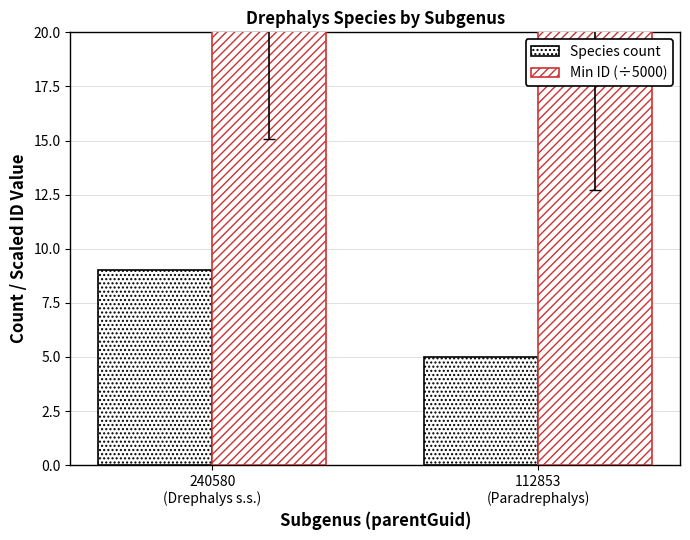

What is the minimum value shown in the chart?

5.0